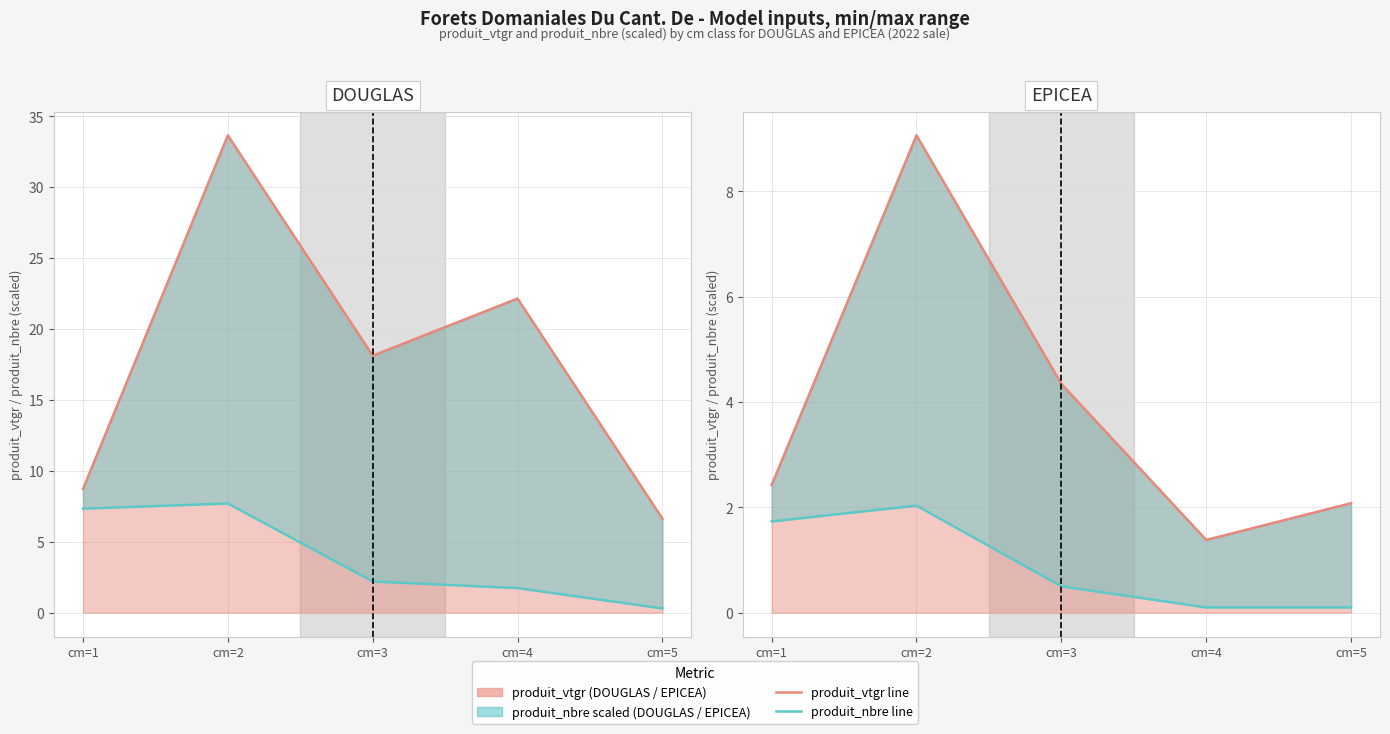

Where is the first local maximum for produit_vtgr?

cm=2